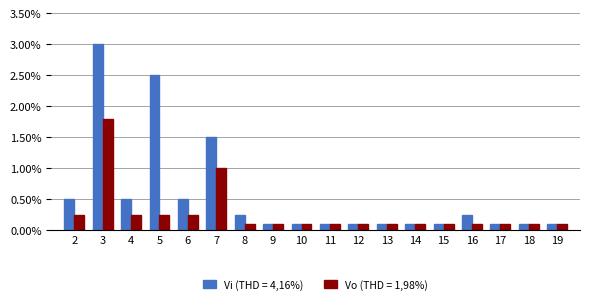

What is the spread (max minus min) of values at 3?

1.2